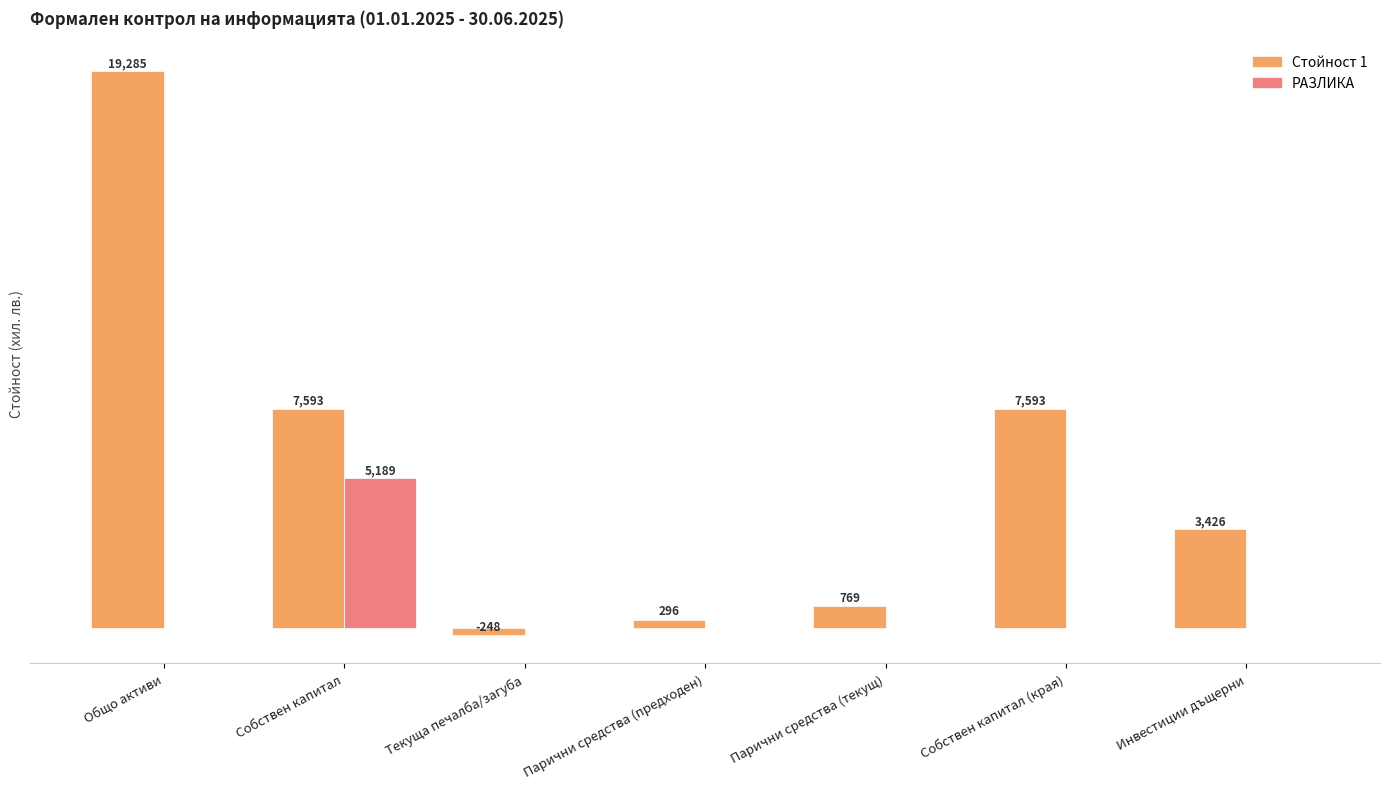

Between Собствен капитал and Собствен капитал (края), which series saw the biggest shift?

РАЗЛИКА